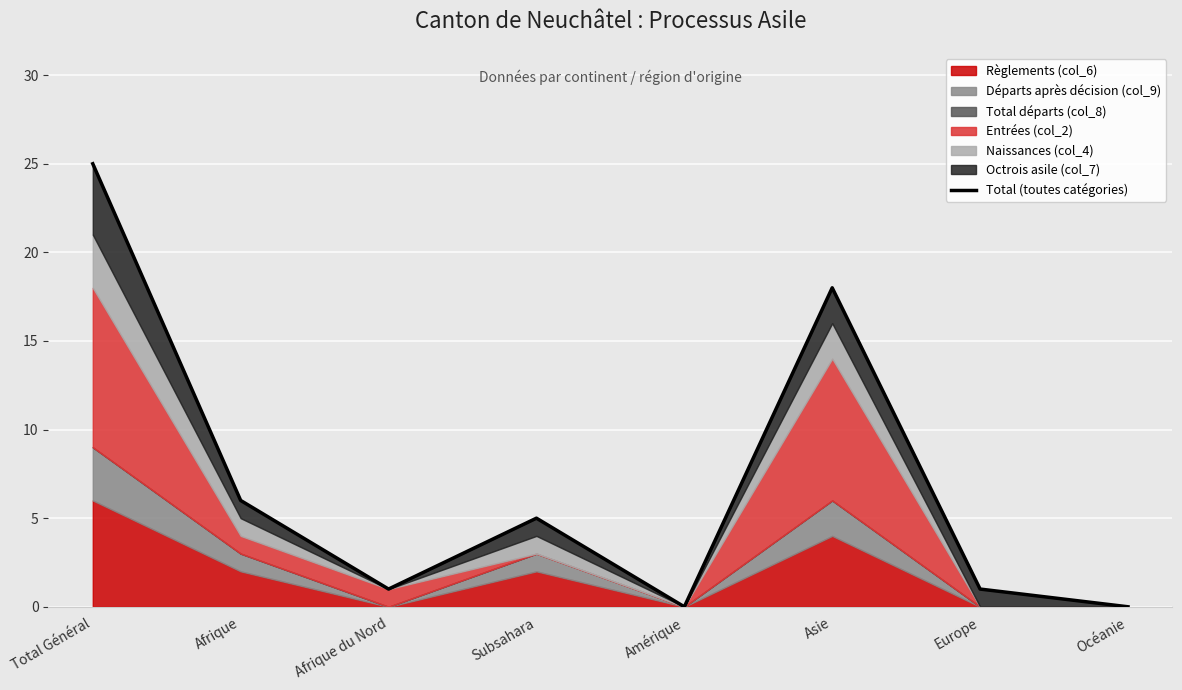

How many interior local valleys (lower than both neighbors) does the data have?

2